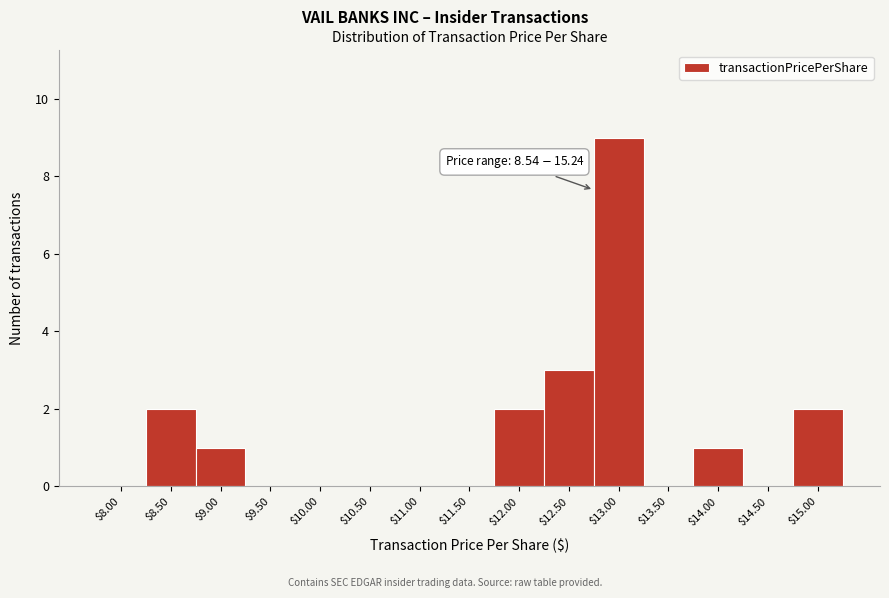

The chart shows a value of -4 at $11.50. True or false?

False